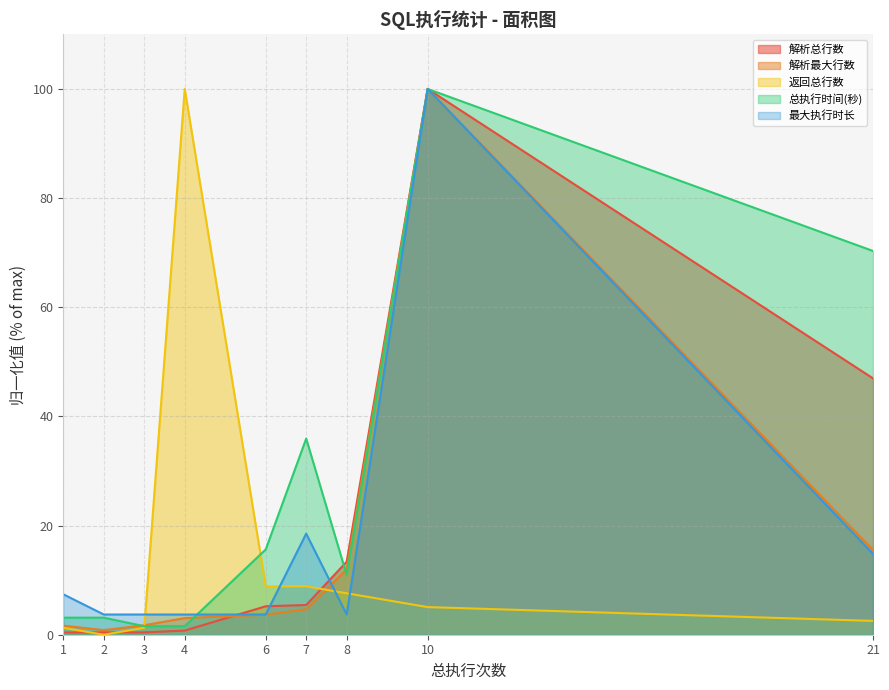

Reading right to left, list all the values displayed in this chart.

解析总行数: 47.0	100.0	13.4	5.4	5.2	0.8	0.4	0.4	0.4
解析最大行数: 15.5	100.0	12.0	4.7	3.7	3.0	1.7	0.8	1.7
返回总行数: 2.5	5.1	7.6	8.9	8.9	100.0	1.3	0.0	1.3
总执行时间(秒): 70.3	100.0	10.9	35.9	15.6	1.6	1.6	3.1	3.1
最大执行时长: 14.8	100.0	3.7	18.5	3.7	3.7	3.7	3.7	7.4